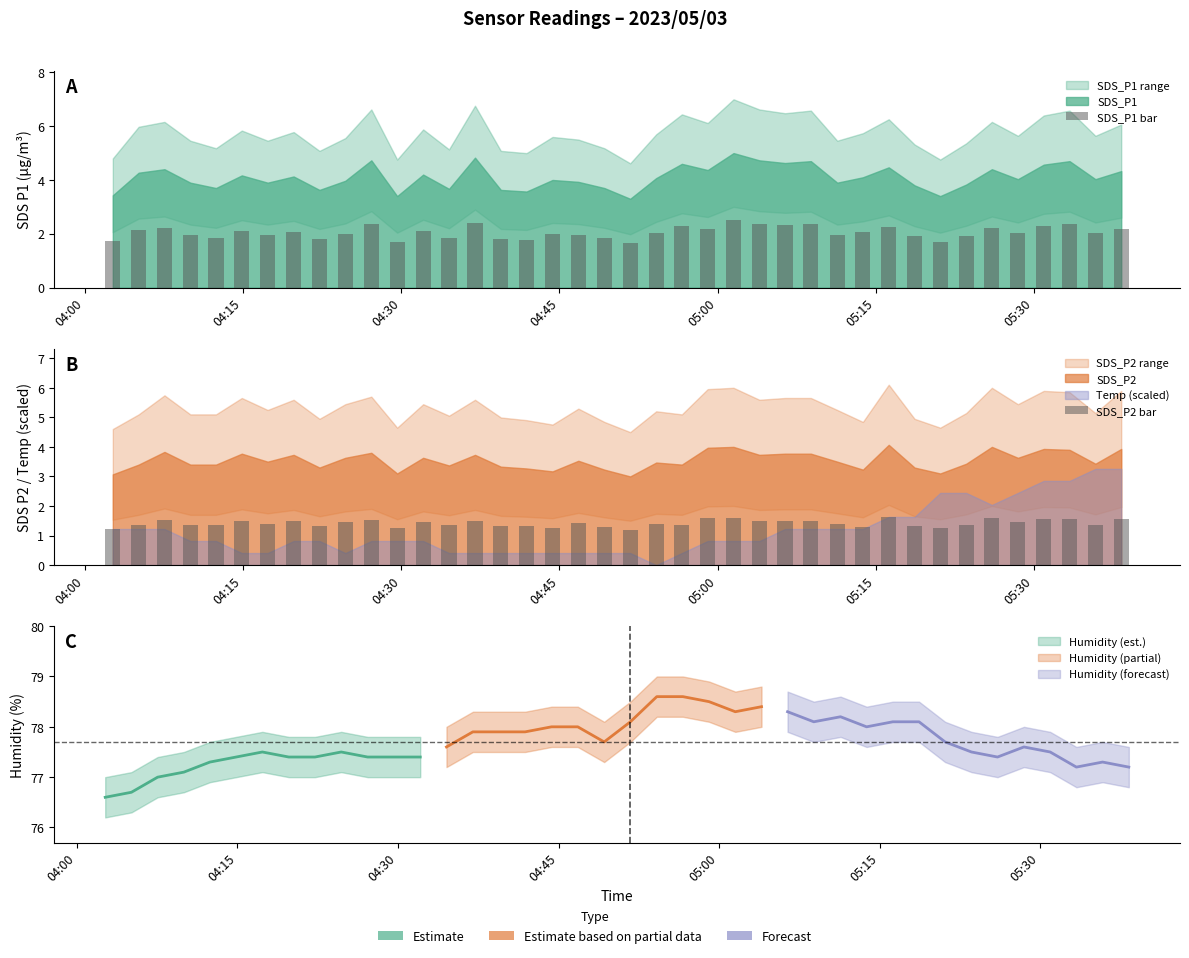

What is the sum of the SDS_P2 bar values at 04:30 and 05:30?

2.9